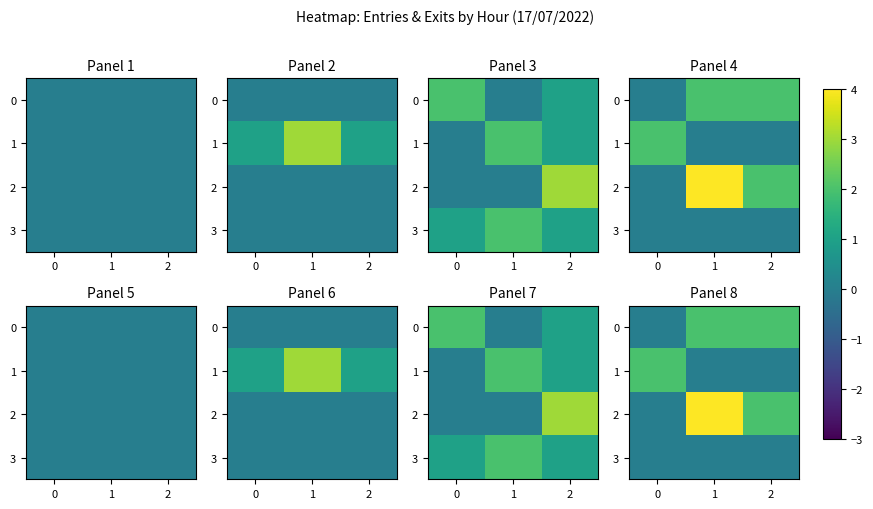

At how many categories does at least one series exceed 1?

3